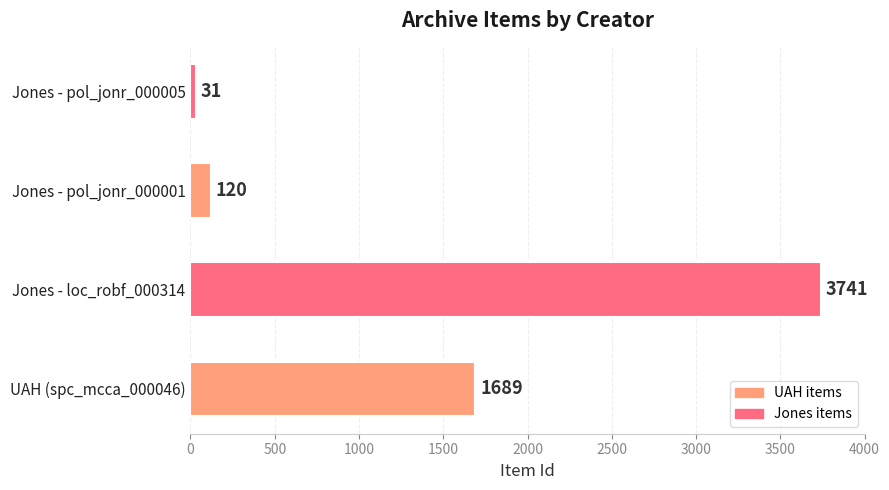

Count the number of categories in the chart.

4